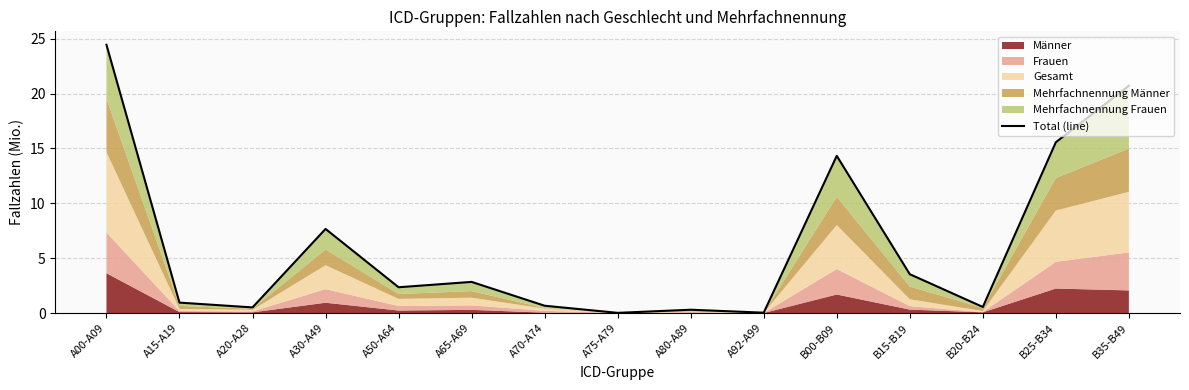

What is the label of the 11th point from the right?

A50-A64